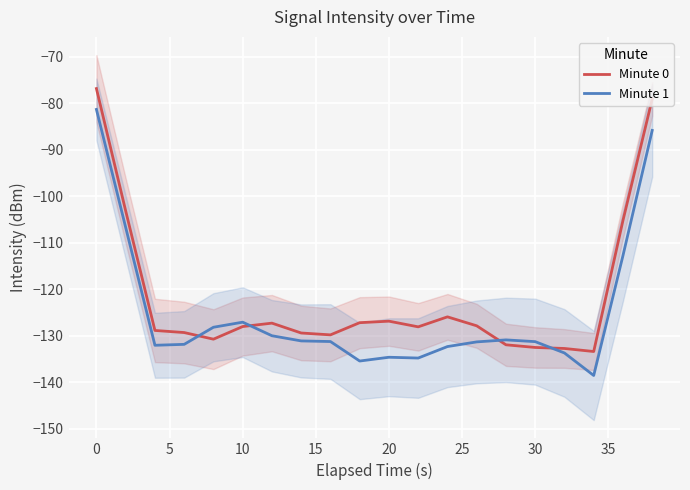

Which series ends up on top after the final intersection of Minute 1 and Minute 0?

Minute 0